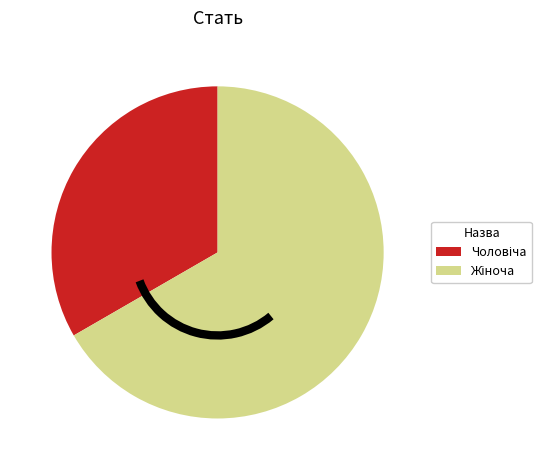

Is there any slice that represents more than half of the pie?

Yes